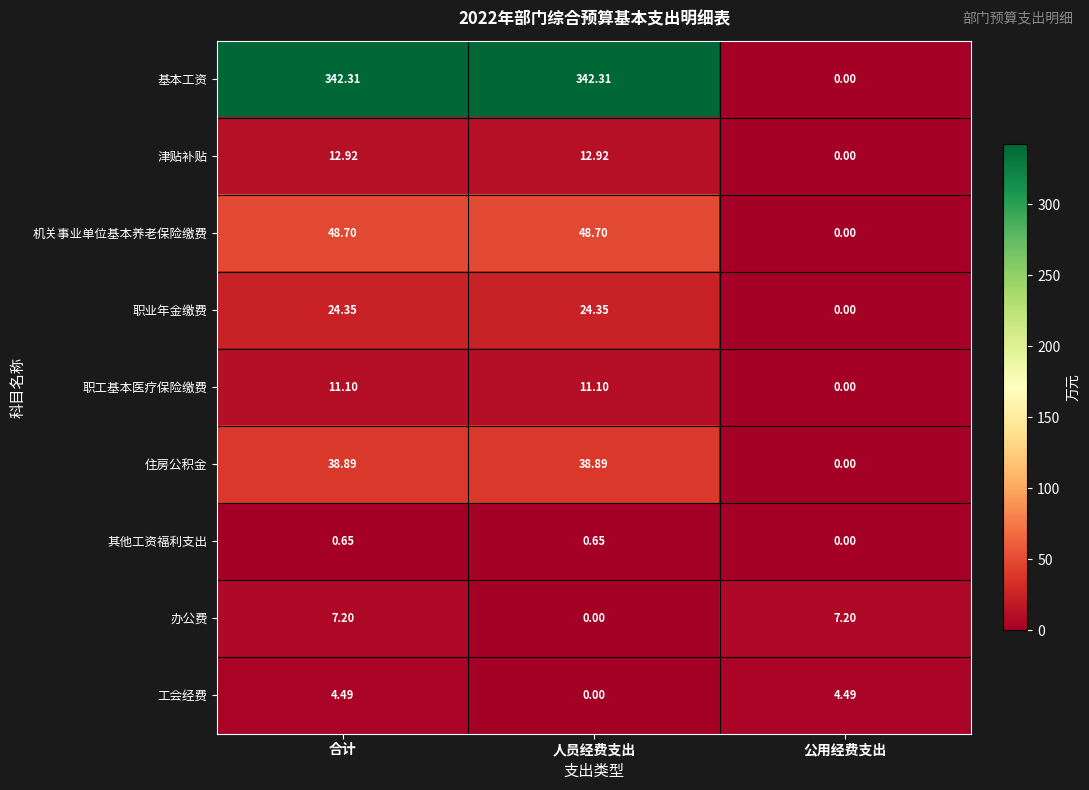

Where does the 职工基本医疗保险缴费 series first go above 11?

合计